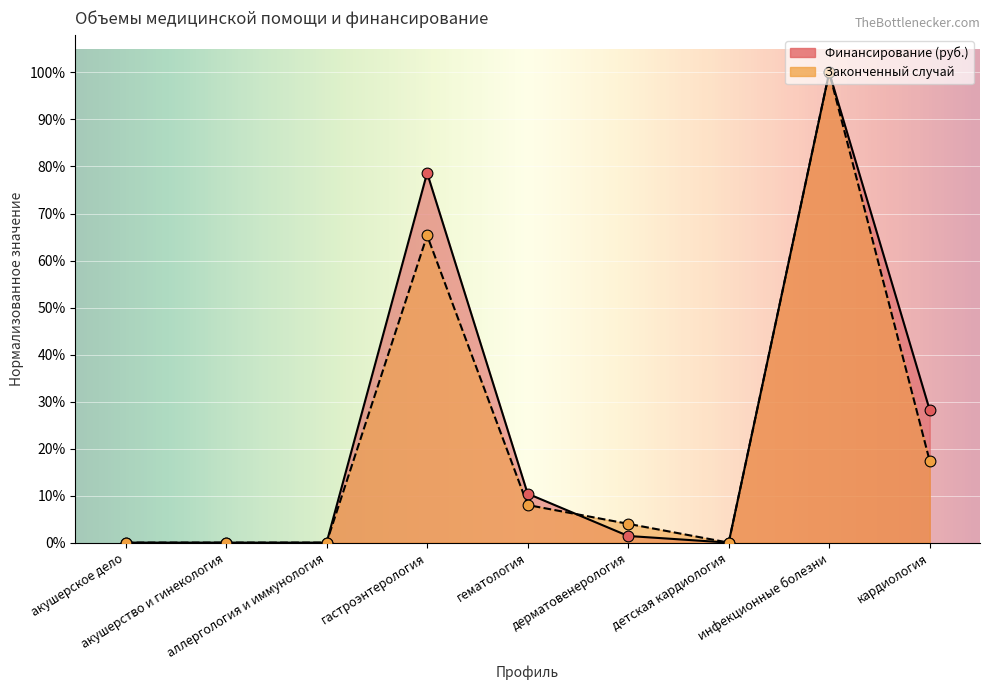

At which category is the sum across all series the highest?

инфекционные болезни